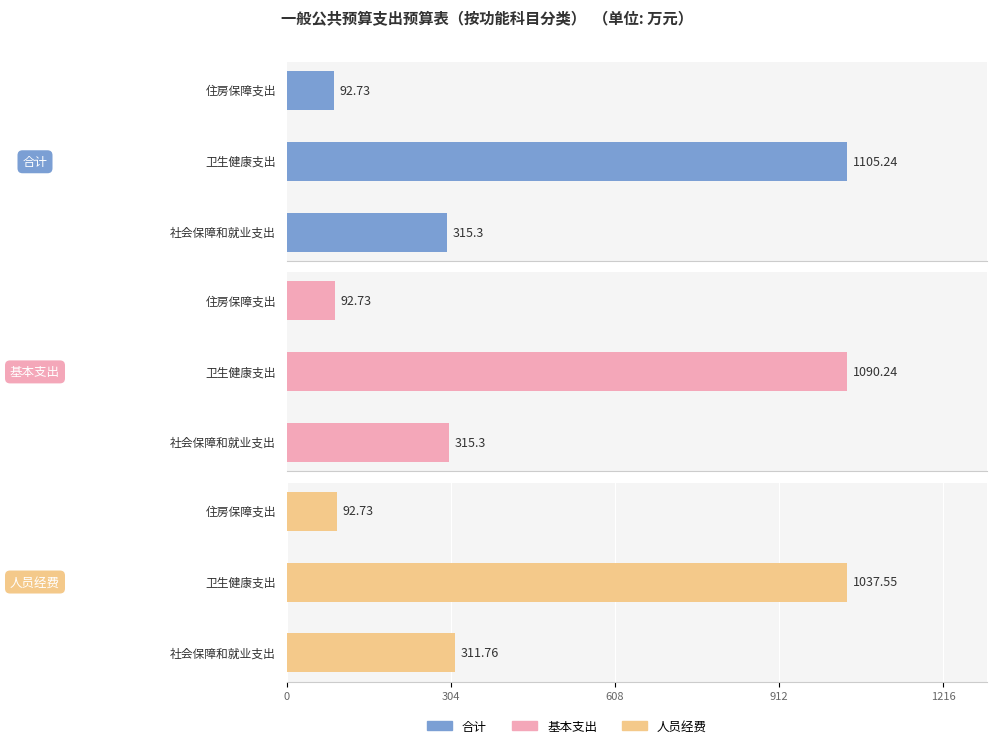

Reading left to right, extract all data points from this chart.

合计: 315.3	1105.2	92.7
基本支出: 315.3	1090.2	92.7
人员经费: 311.8	1037.5	92.7